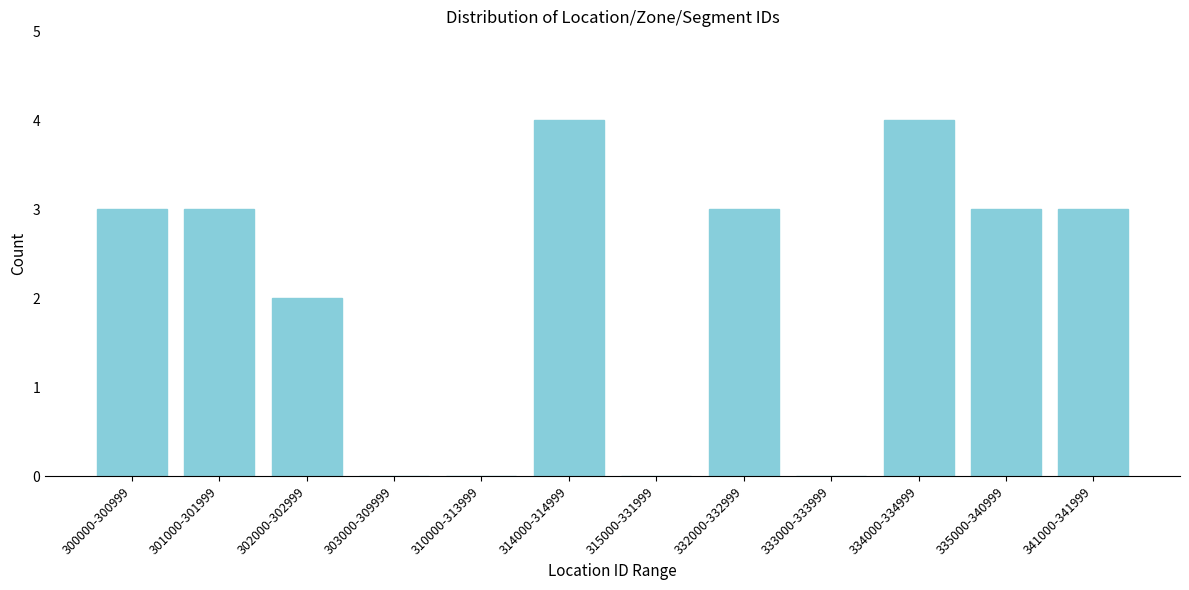

Reading right to left, extract all data points from this chart.

341000-341999=3	335000-340999=3	334000-334999=4	333000-333999=0	332000-332999=3	315000-331999=0	314000-314999=4	310000-313999=0	303000-309999=0	302000-302999=2	301000-301999=3	300000-300999=3